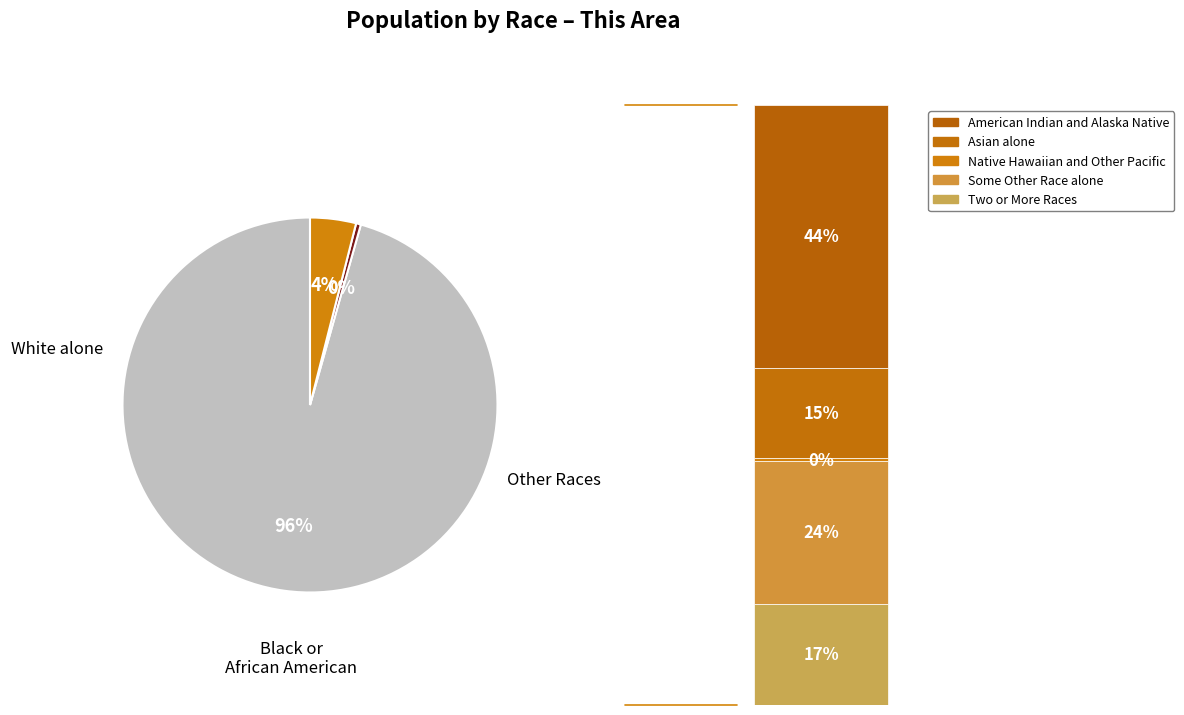

Which slice is the smallest?

Native Hawaiian and Other Pacific